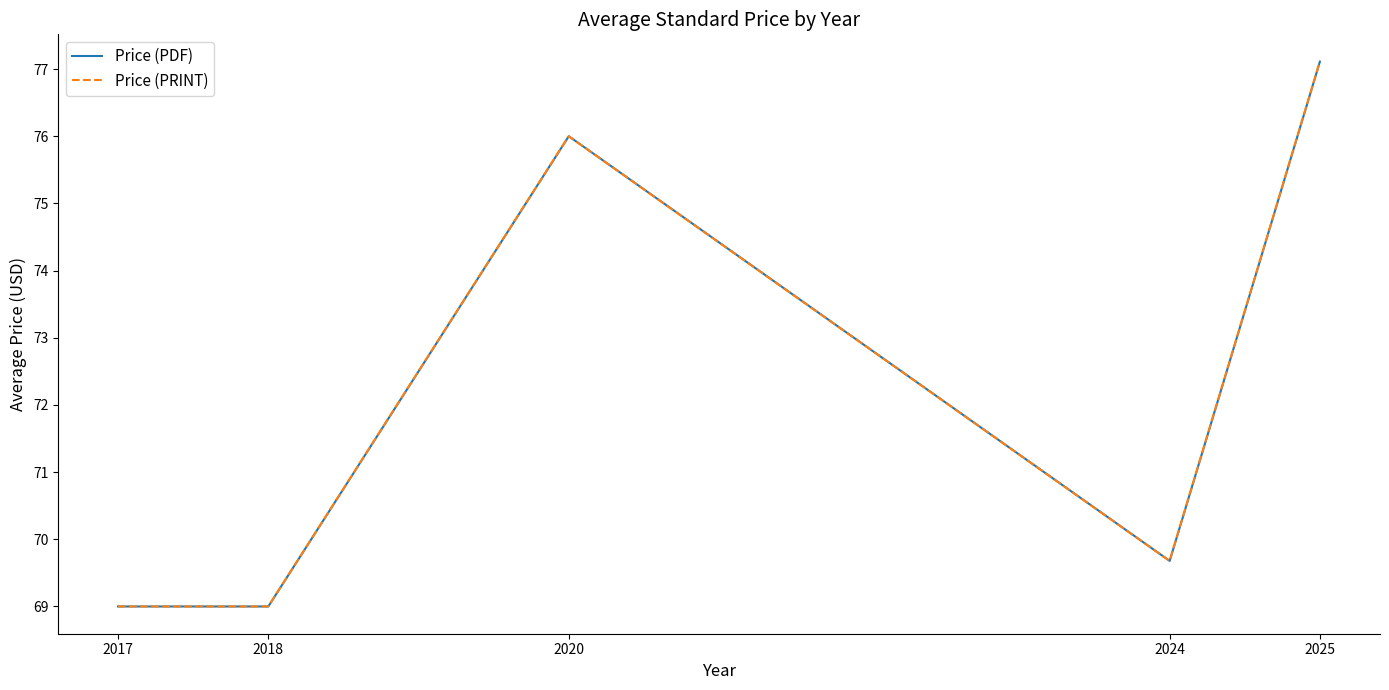

At how many categories does at least one series exceed 72?

2